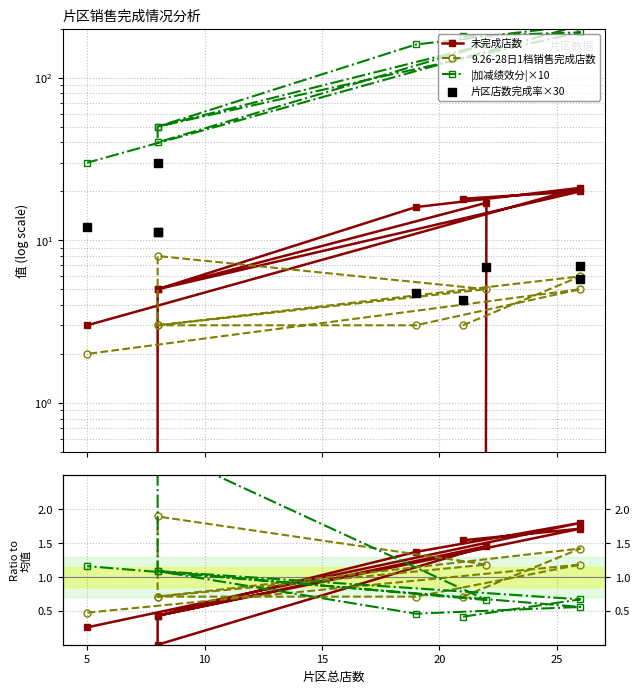

Which series contains the lowest Y value?

未完成店数